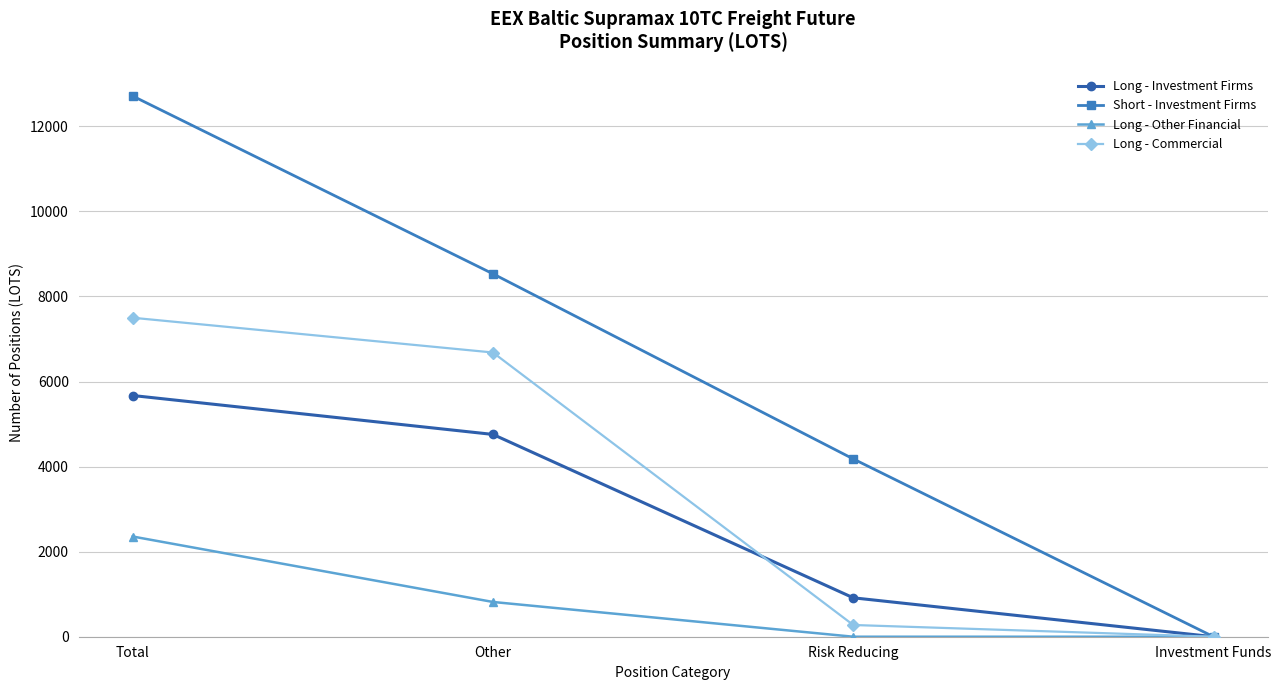

Count the number of categories in the chart.

4